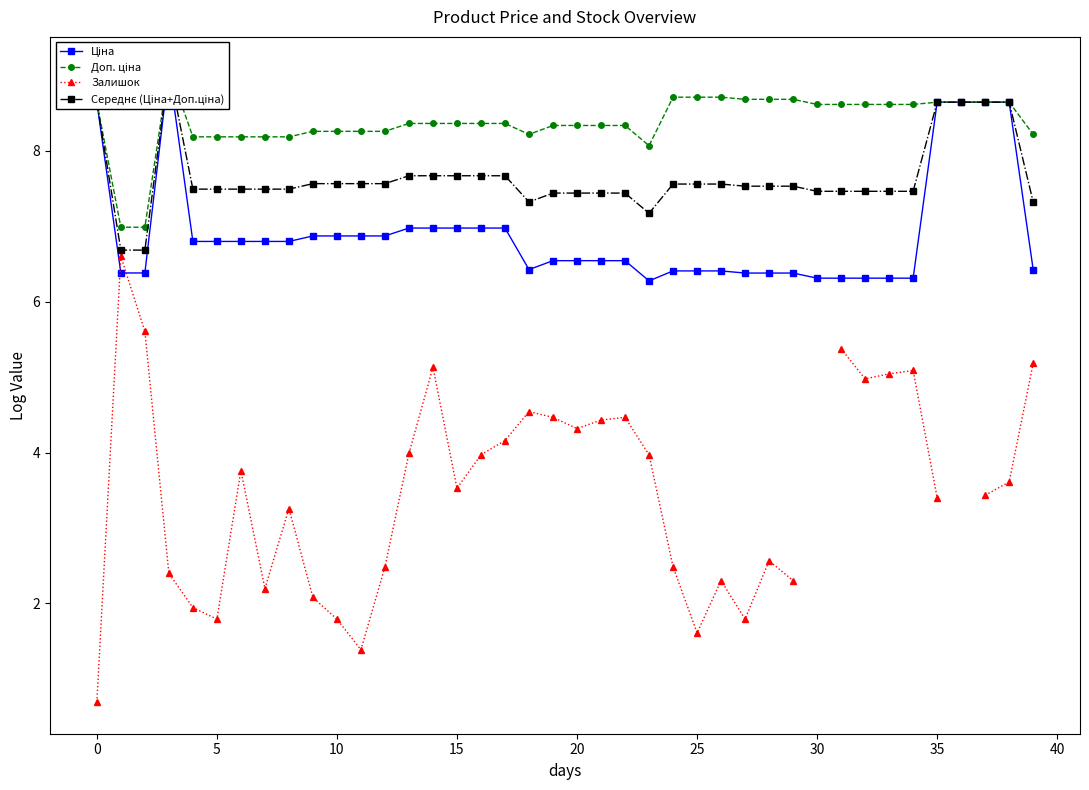

Where is the first local minimum for Середнє (Ціна+Доп.ціна)?

18